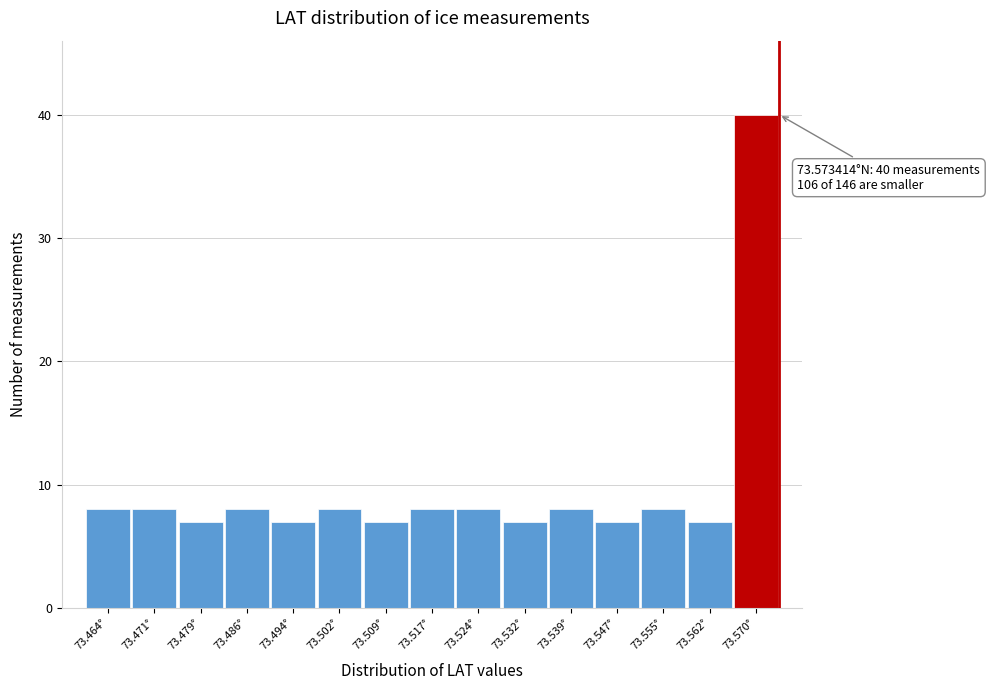

Over which range of the x-axis is the bar tallest?

73.566 to 73.573